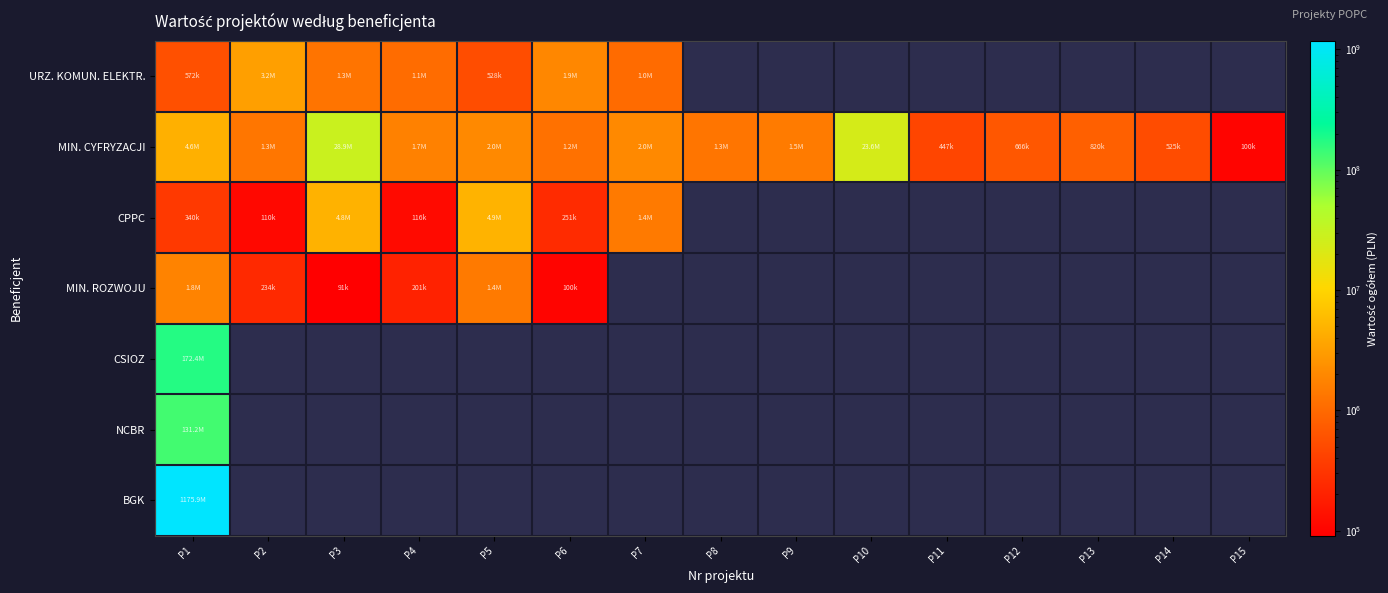

Which series has the largest range (max minus min)?

MIN. CYFRYZACJI